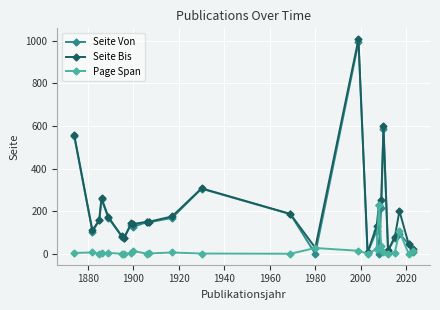

True or false: Seite Von has more than 2 interior local peaks.

True